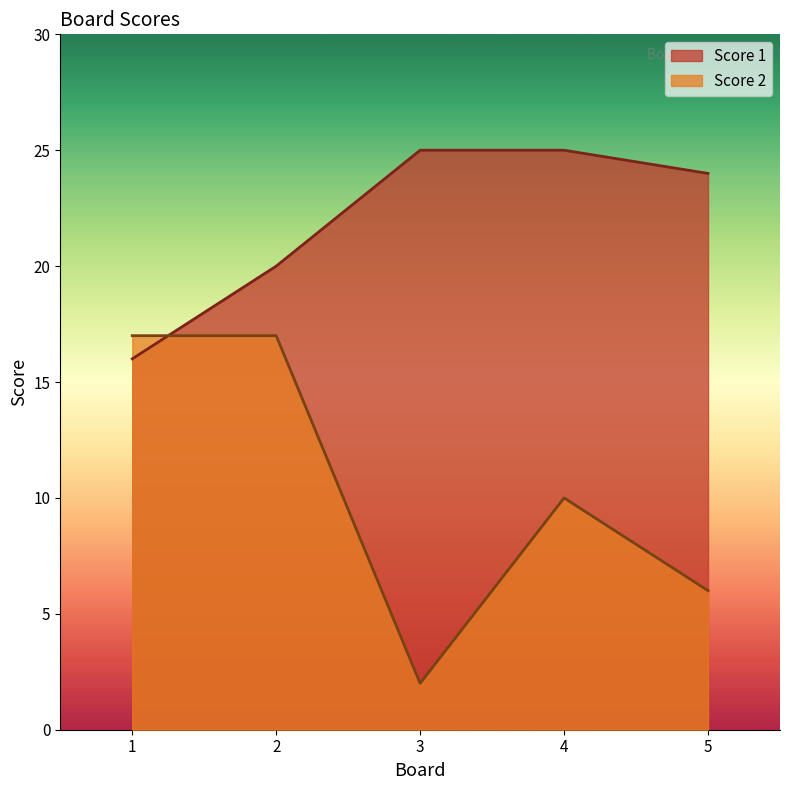

Which series changed the most between 1 and 5?

Score 2